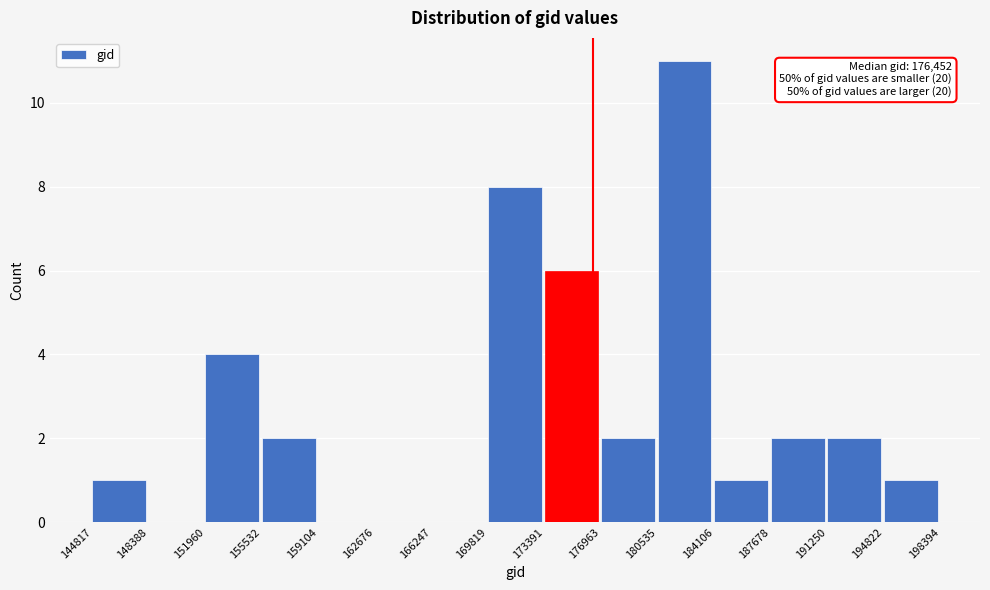

Which range on the x-axis has the tallest bar?

180535 to 184106